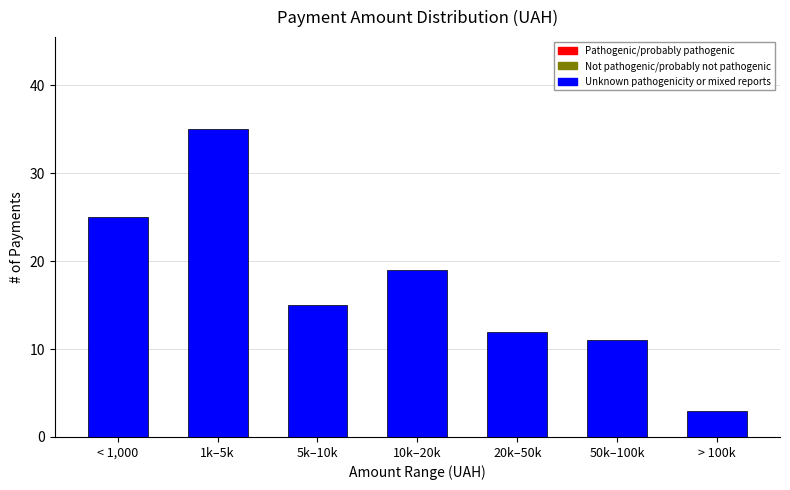

Reading left to right, extract all data points from this chart.

25	35	15	19	12	11	3